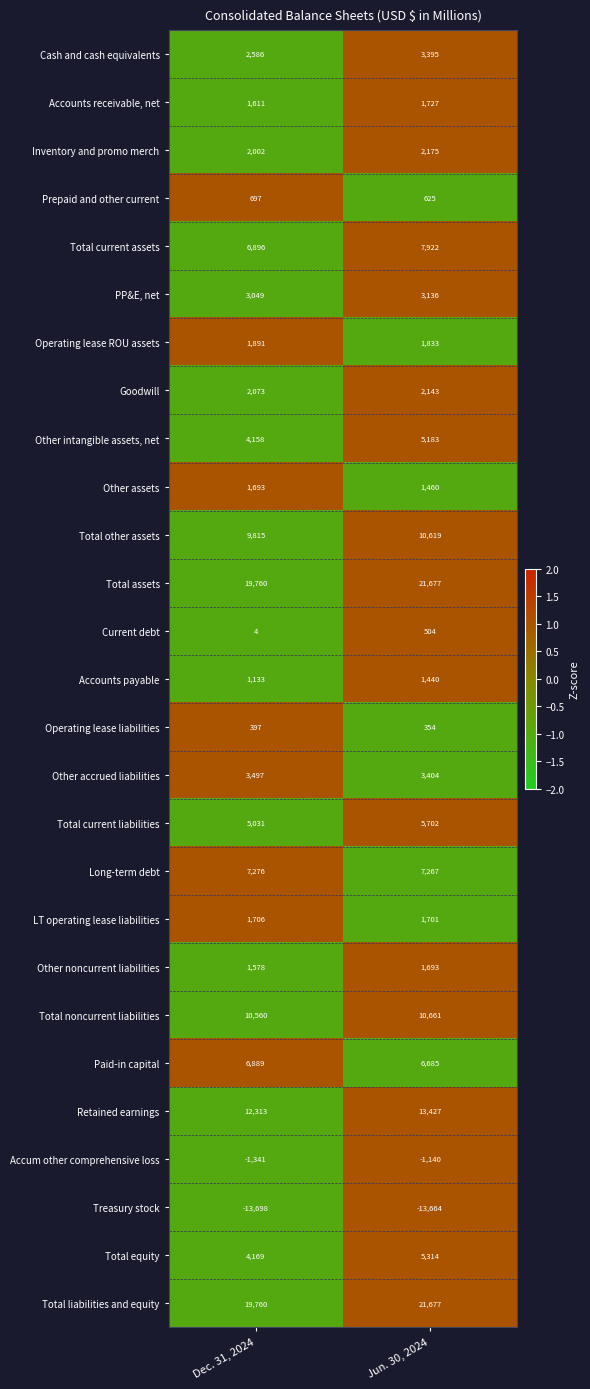

How many categories are shown in the chart?

2